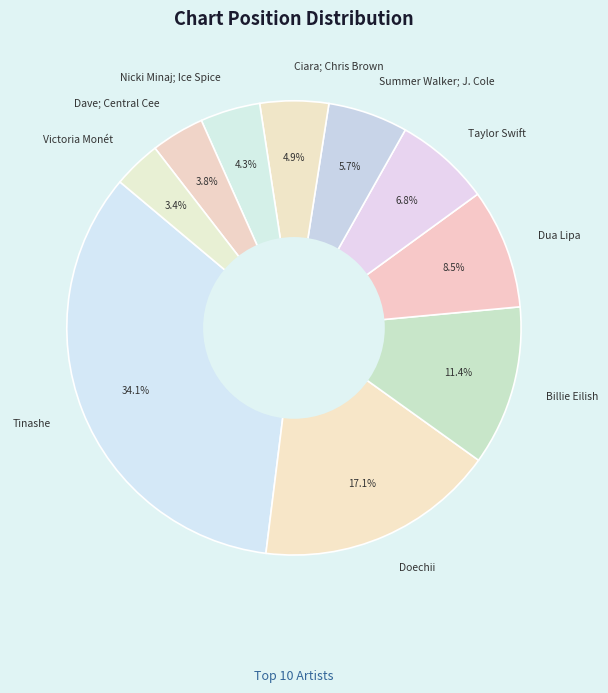

To the nearest percent, what percentage of the pie is Tinashe?

34%